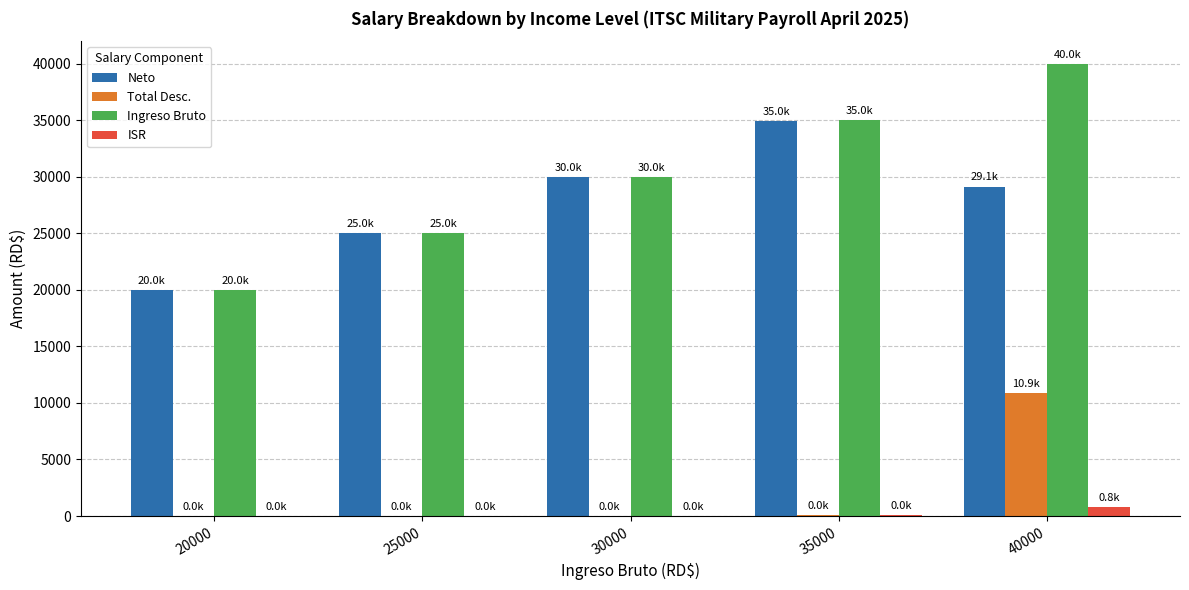

The Ingreso Bruto series shows 40000.0 at 40000. True or false?

True